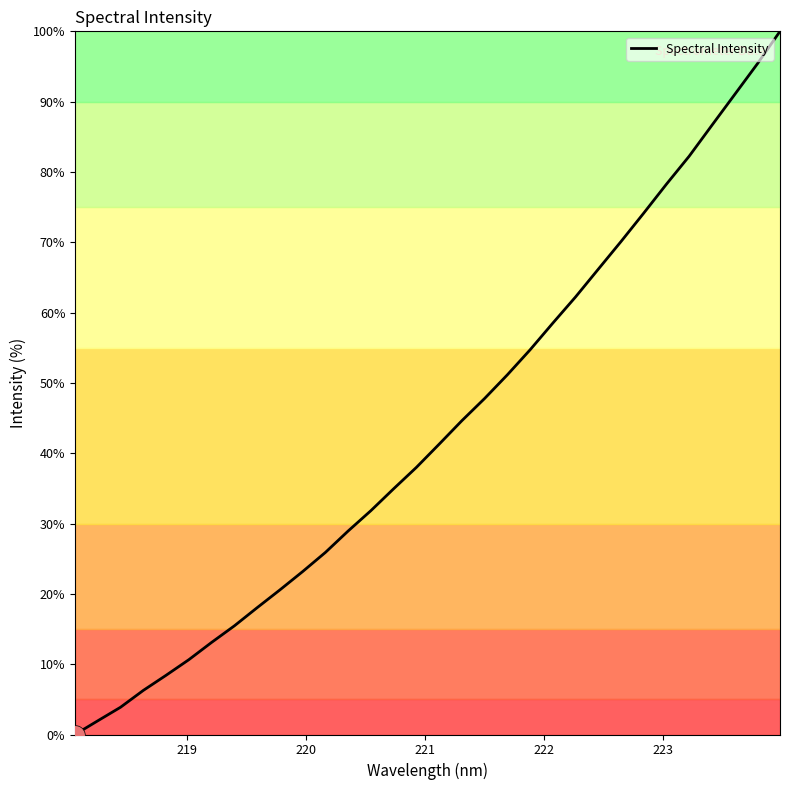

What is the difference between the maximum and minimum values?

100.0